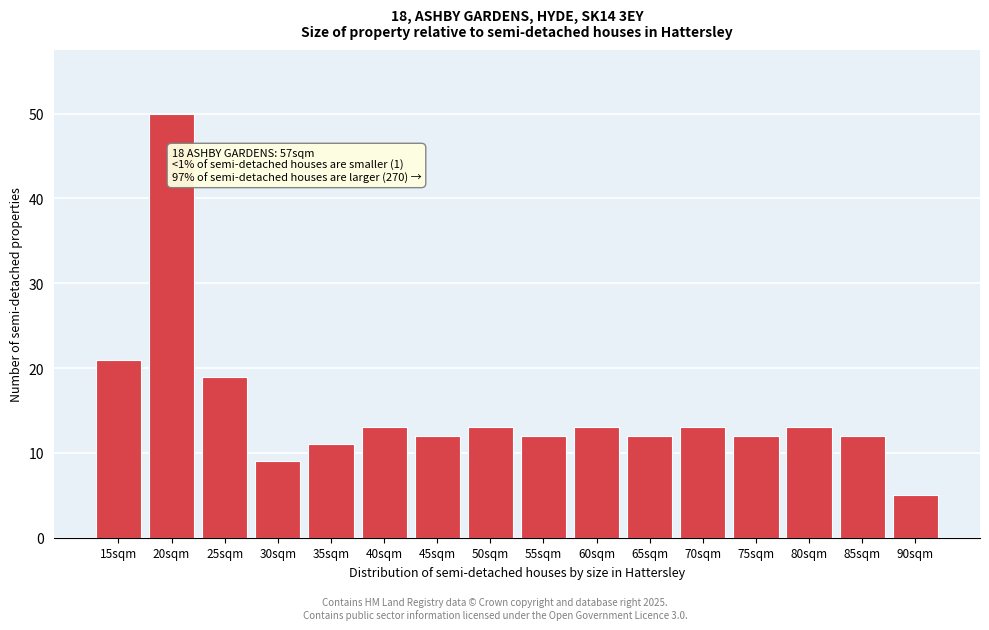

Reading left to right, what are all the values shown in this chart?

21	50	19	9	11	13	12	13	12	13	12	13	12	13	12	5